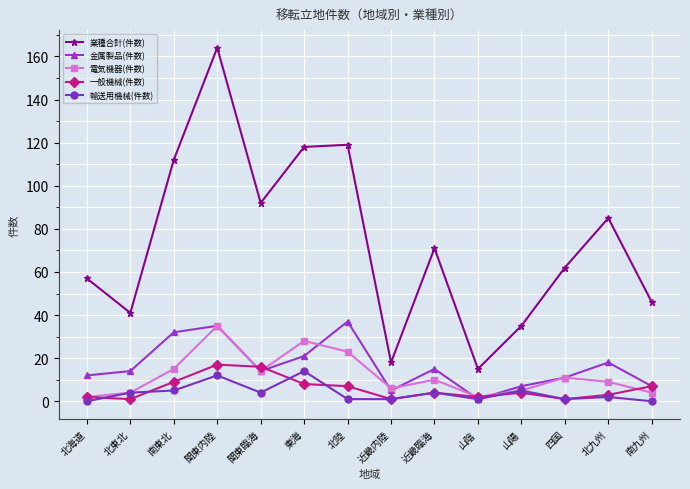

What is the sum of all 業種合計(件数) values?

1035